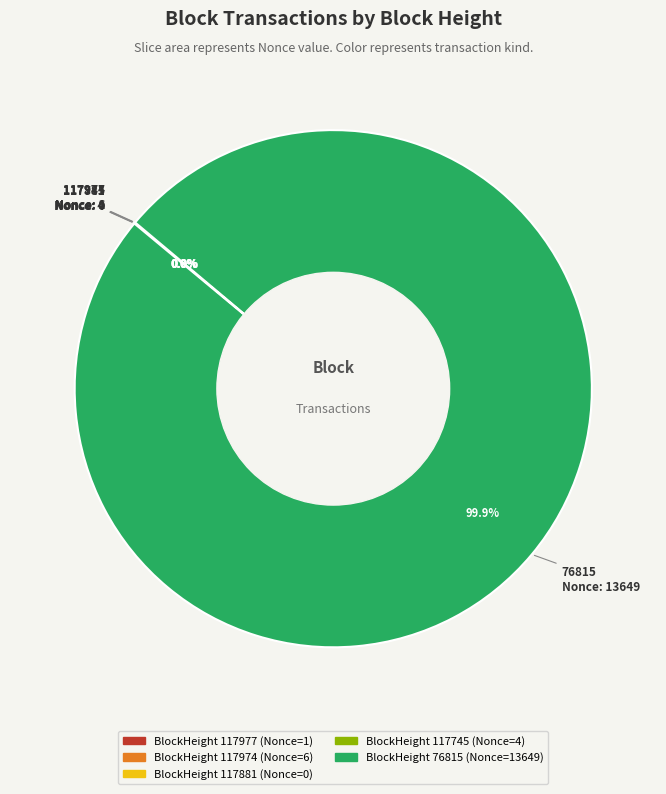

Which slice represents more than half of the pie?

76815